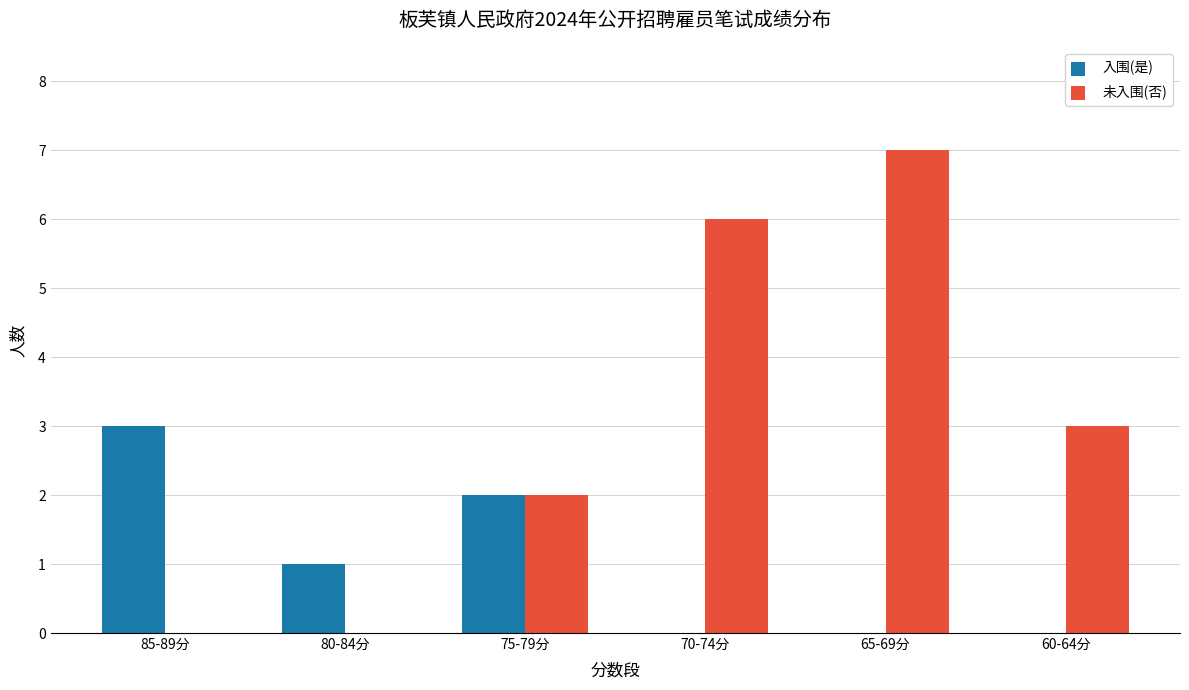

Between 85-89分 and 65-69分, which series saw the biggest shift?

未入围(否)